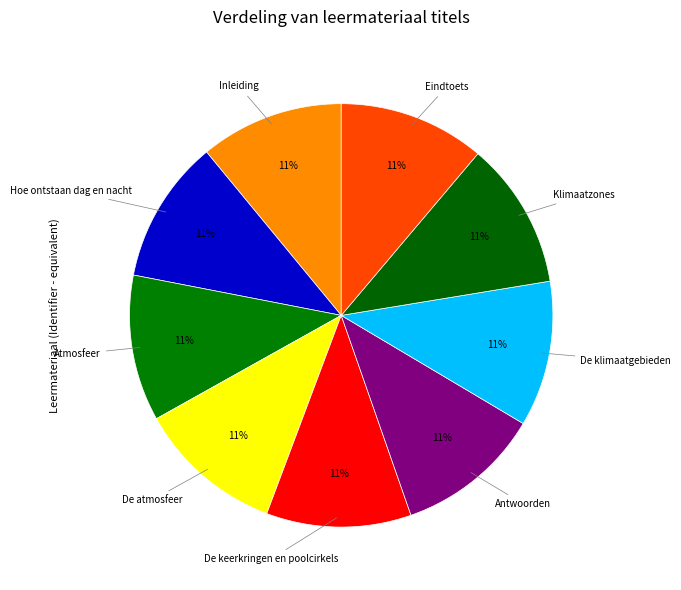

To the nearest percent, what percentage of the pie is De klimaatgebieden?

11%